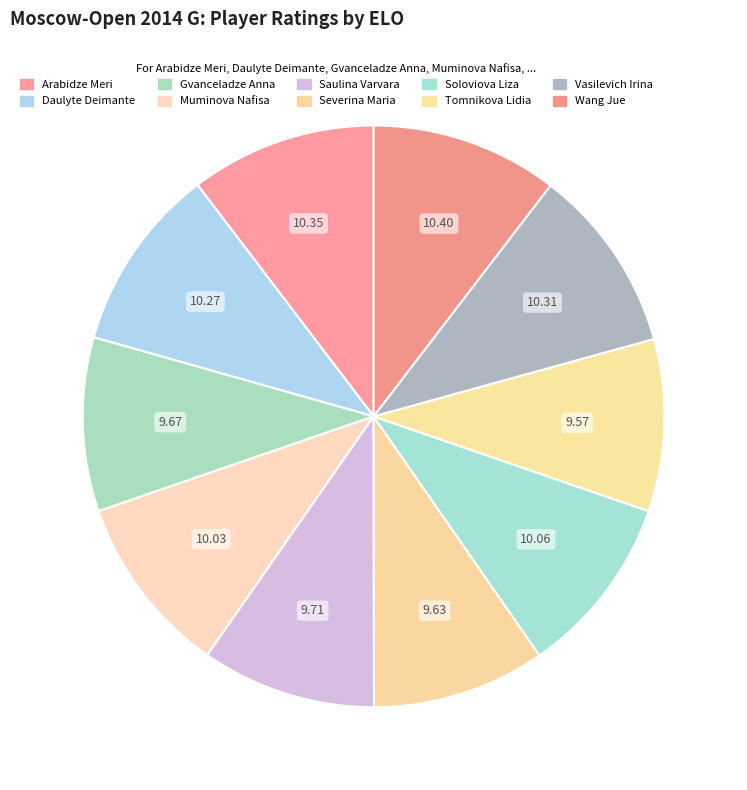

What percentage is the Tomnikova Lidia slice, to the nearest percent?

10%